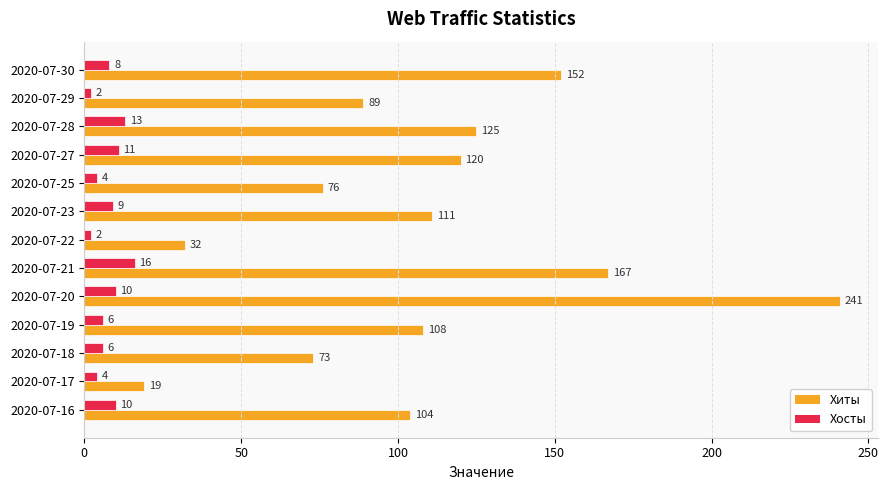

What is the approximate value of Хосты at 2020-07-18, to the nearest 5?

5